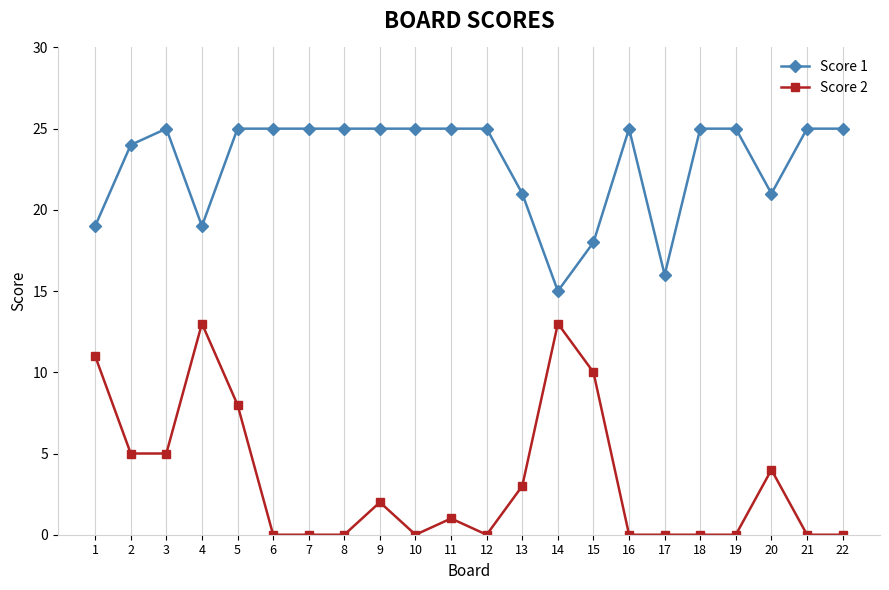

How many categories are shown in the chart?

22